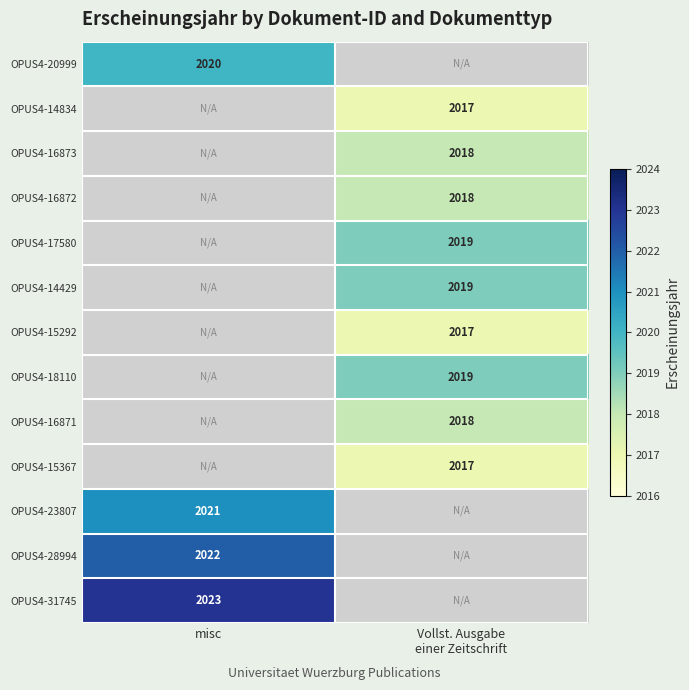

The value of OPUS4-23807 at misc is 3285. True or false?

False